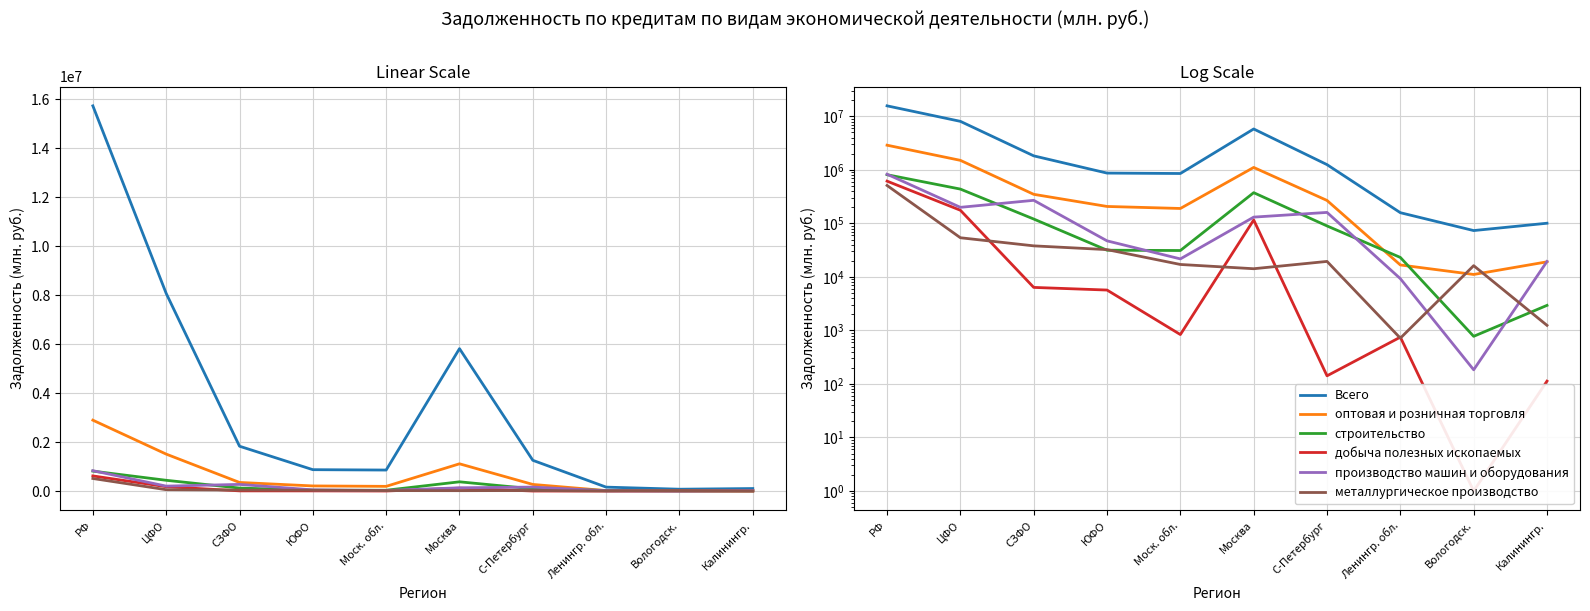

List the labels in order of Всего value, smallest first.

Вологодск., Калинингр., Ленингр. обл., Моск. обл., ЮФО, С-Петербург, СЗФО, Москва, ЦФО, РФ